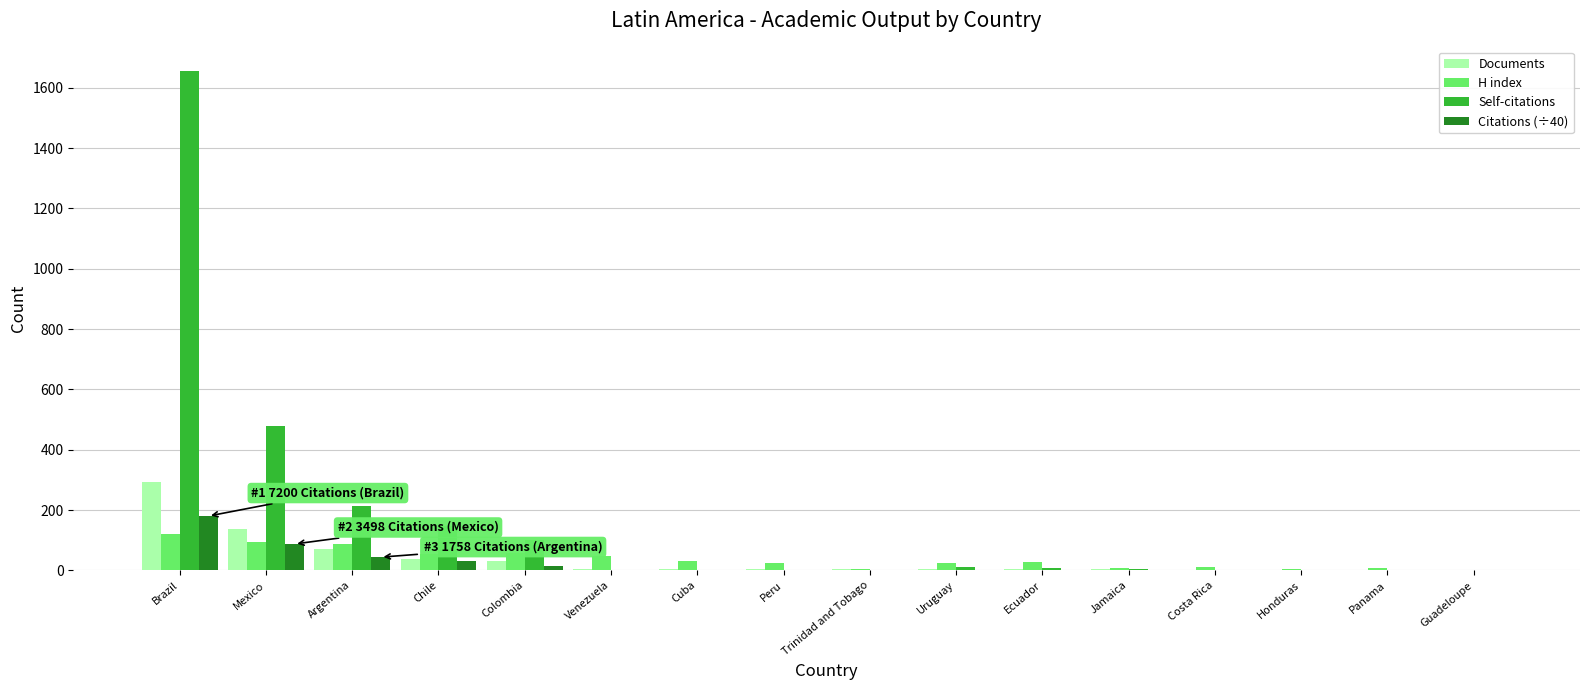

Is it true that Self-citations equals 378.5 at Argentina?

False